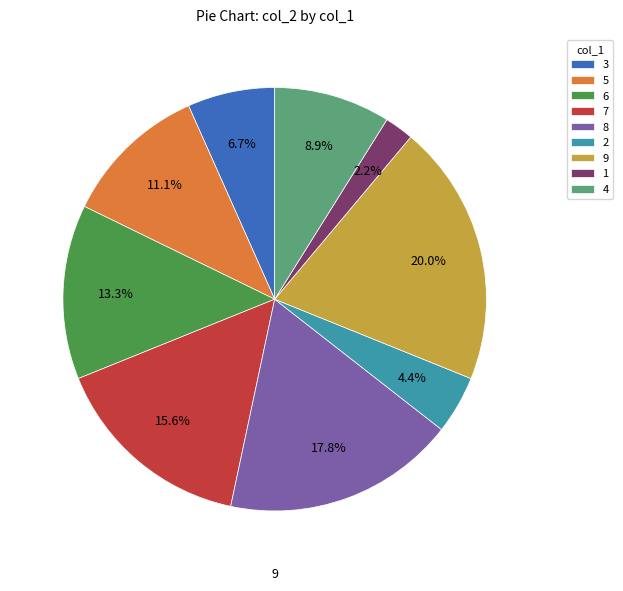

Is there a majority slice in this chart?

No